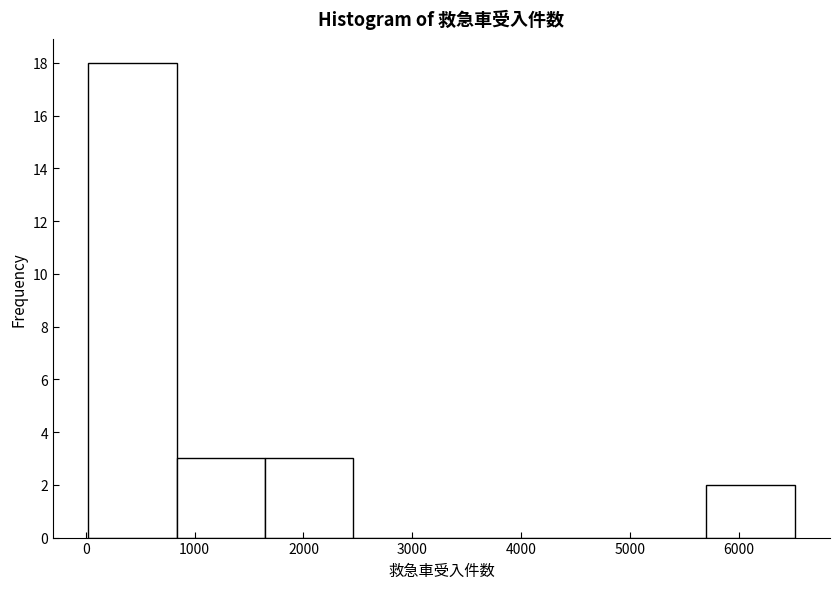

Reading left to right, transcribe this chart: for each bar, give the range it covers on the x-axis and its height. Neither the bar edges nor the heights are printed on the chart, so give them approximately, as read against the axes.

0 to 800: 18
800 to 1600: 3
1600 to 2500: 3
2500 to 3300: 0
3300 to 4100: 0
4100 to 4900: 0
4900 to 5700: 0
5700 to 6500: 2